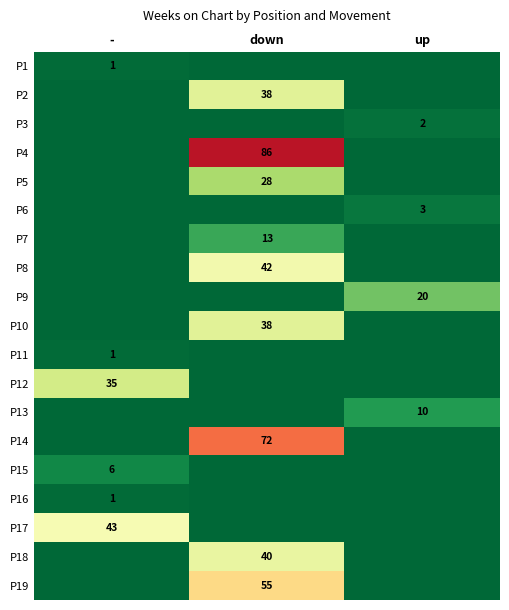

Is the value of P17 at - greater than the value of P6 at up?

Yes